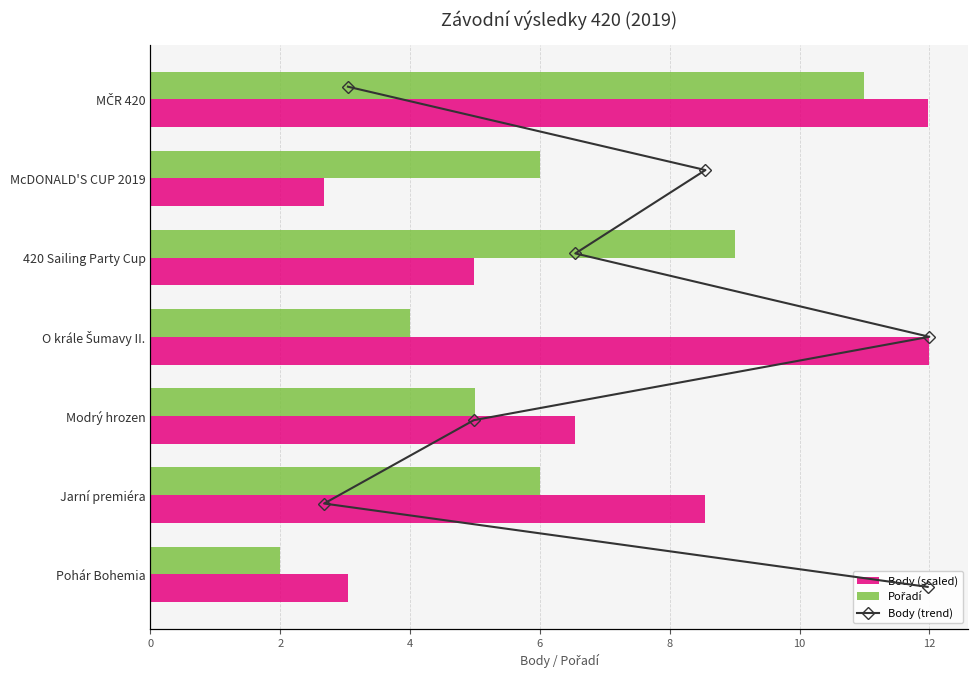

The Body (scaled) series shows 10.3 at Modrý hrozen. True or false?

False